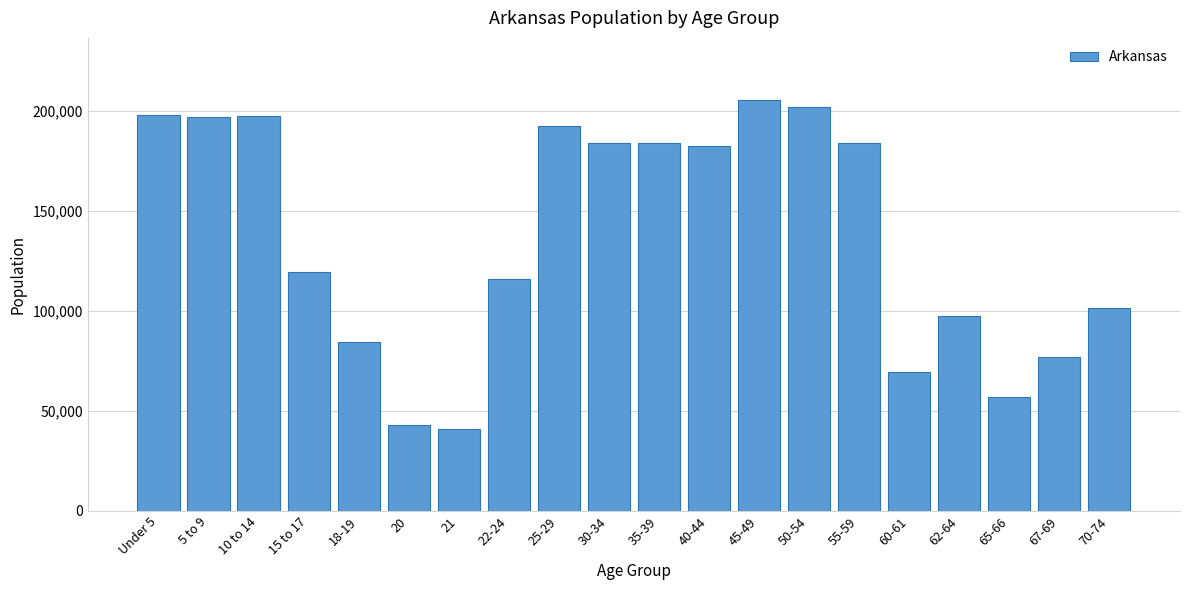

What is the value of the 10th bar from the left?

183739